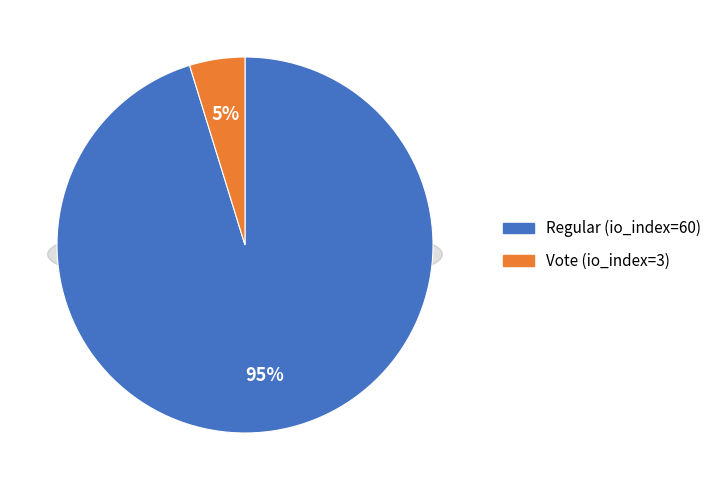

Is the sum of Regular (io_index=60) and Vote (io_index=3) greater than half?

Yes